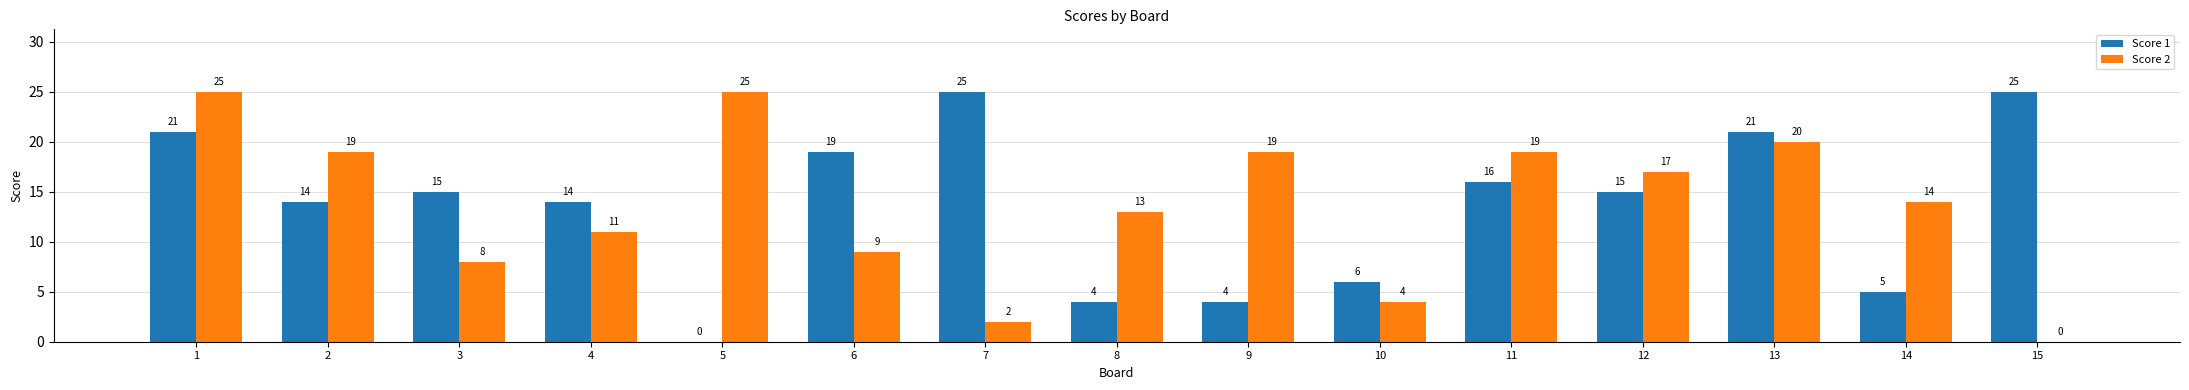

Reading left to right, extract all data points from this chart.

Score 1: 21	14	15	14	0	19	25	4	4	6	16	15	21	5	25
Score 2: 25	19	8	11	25	9	2	13	19	4	19	17	20	14	0